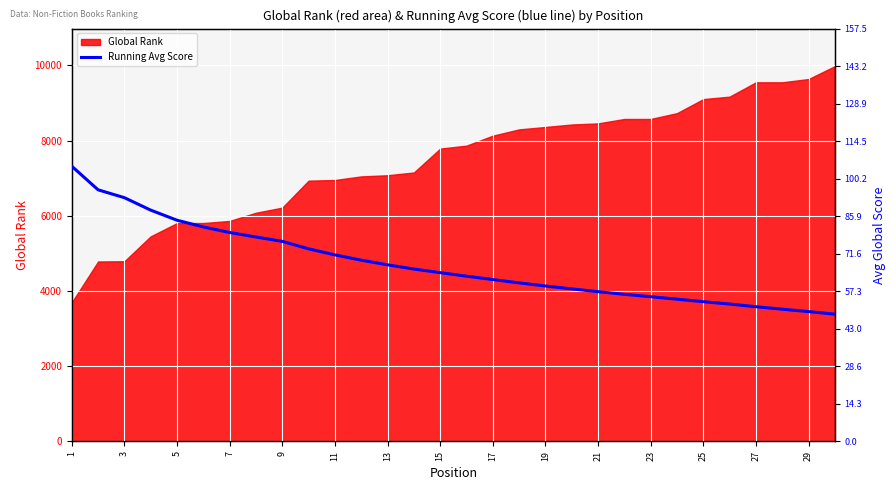

What is the minimum value for Global Rank?

3697